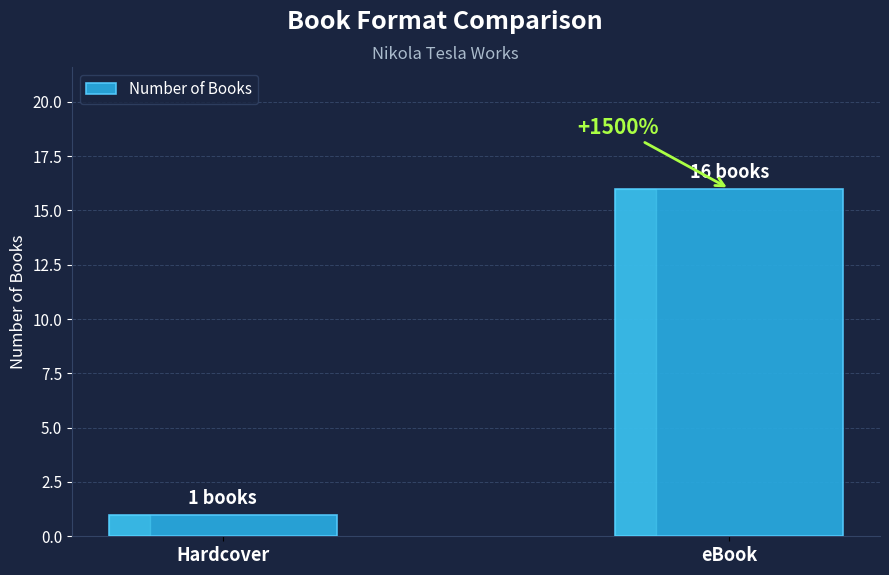

Reading left to right, what are all the values shown in this chart?

Hardcover=1	eBook=16